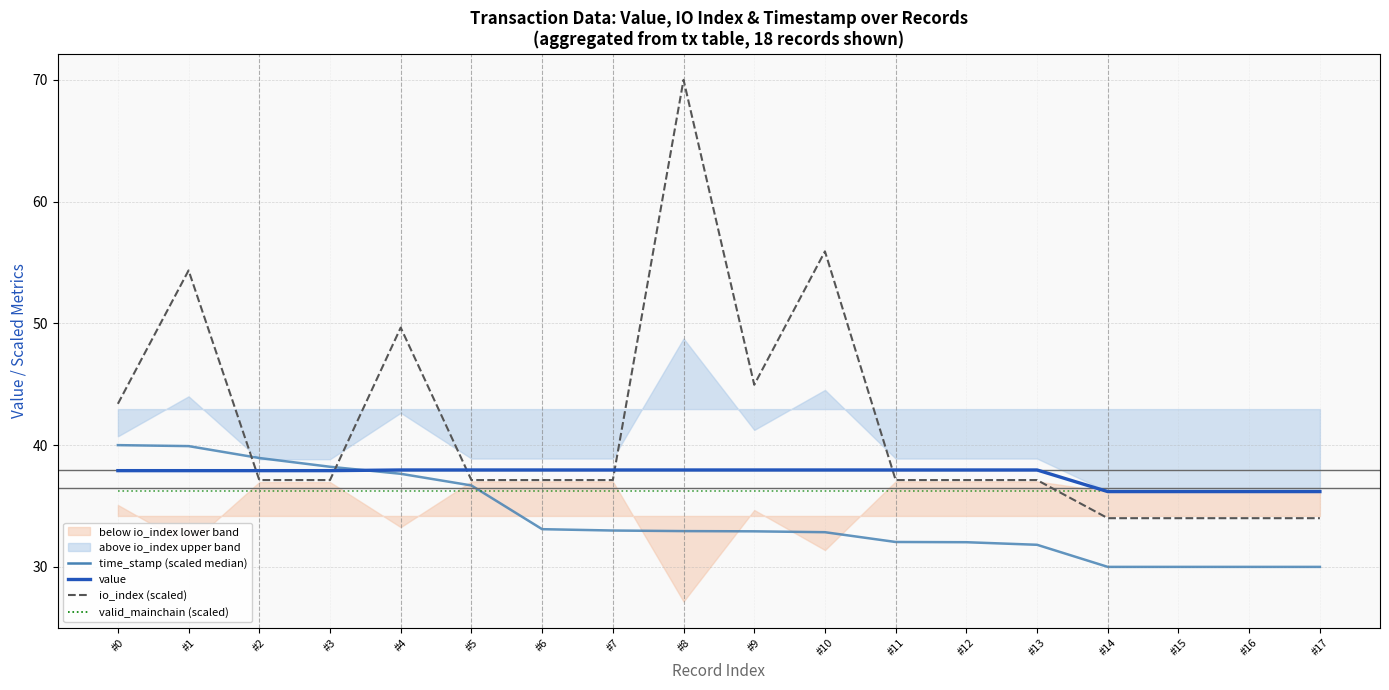

Where is the first local minimum for io_index (scaled)?

#9